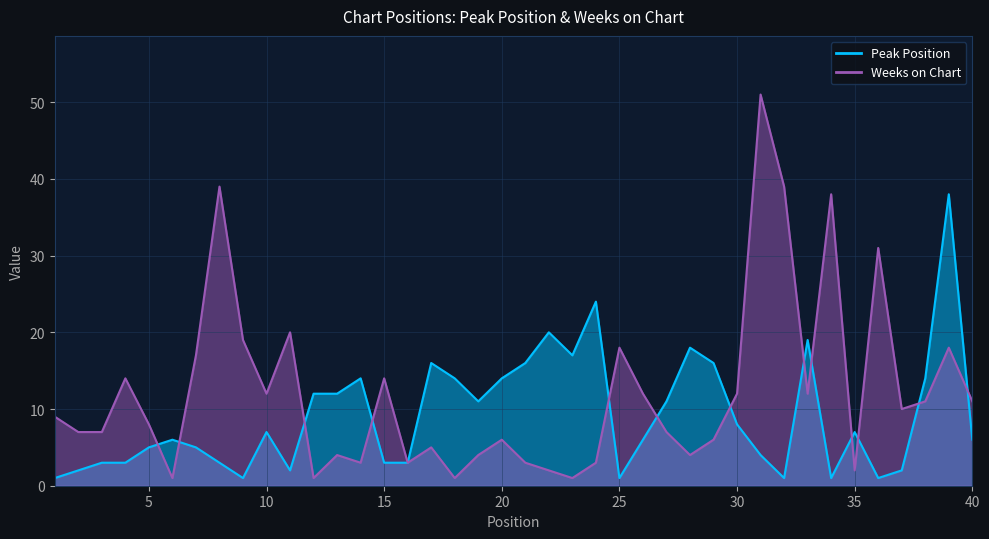

At which category is the sum across all series the highest?

39